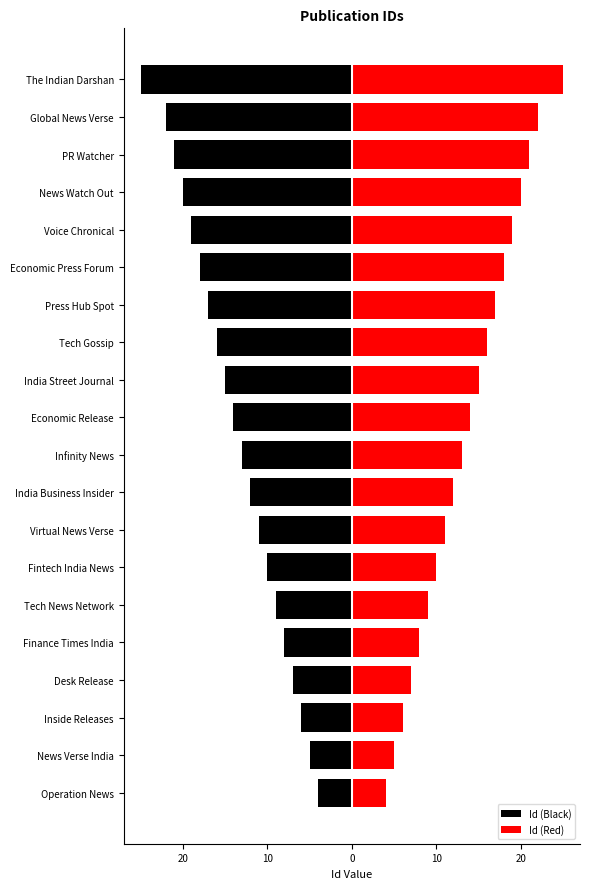

Reading left to right, transcribe all the data shown in this chart.

Id (Black): -4	-5	-6	-7	-8	-9	-10	-11	-12	-13	-14	-15	-16	-17	-18	-19	-20	-21	-22	-25
Id (Red): 4	5	6	7	8	9	10	11	12	13	14	15	16	17	18	19	20	21	22	25